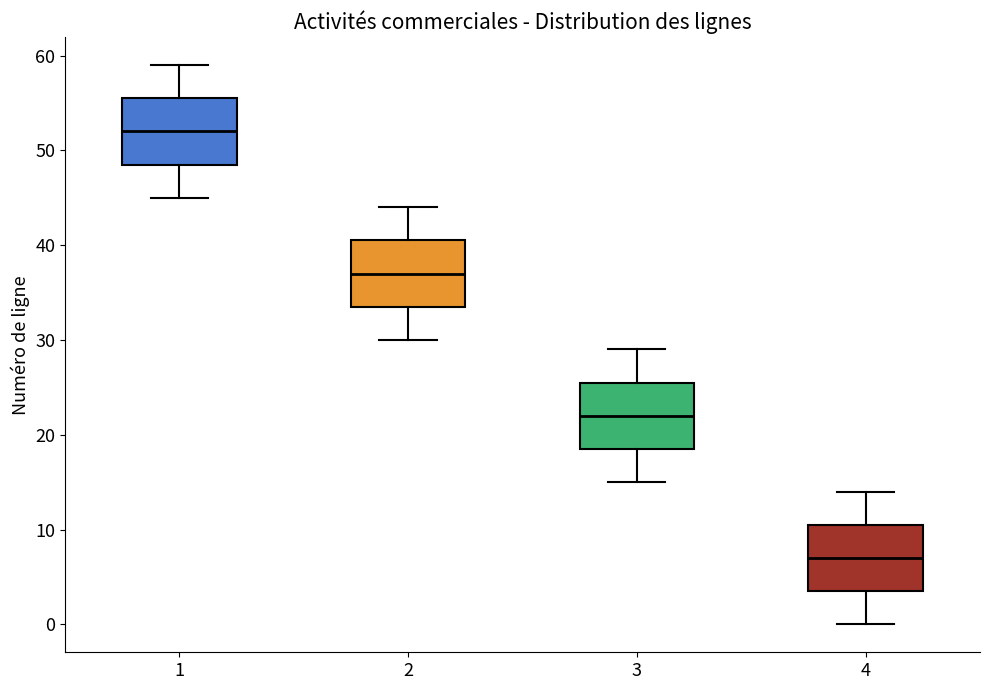

Reading left to right, read every box against the y-axis: the position of its median line, the range the box covers, and the ends of its whiskers. The values are not printed on the chart, so give them approximately, as read against the axis.

1: median 52, box 49 to 56, whiskers 45 to 59
2: median 37, box 34 to 41, whiskers 30 to 44
3: median 22, box 19 to 26, whiskers 15 to 29
4: median 7, box 4 to 11, whiskers 0 to 14